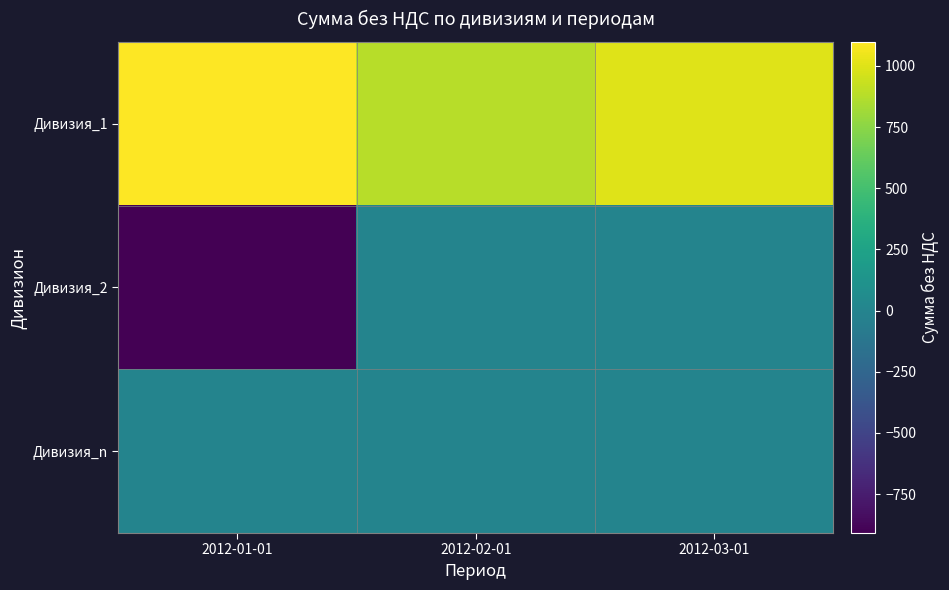

Which series changed the most between 2012-02-01 and 2012-03-01?

Дивизия_1